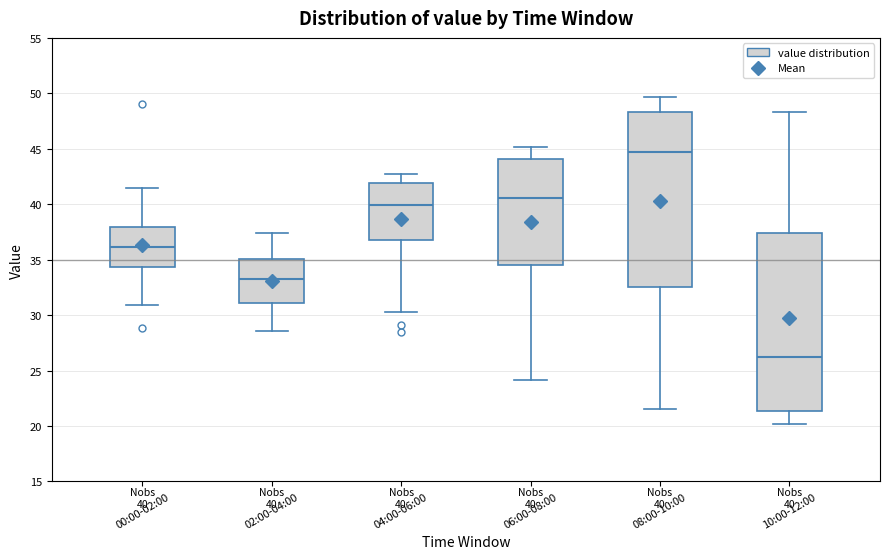

Which box's median line is the highest?

08:00-10:00